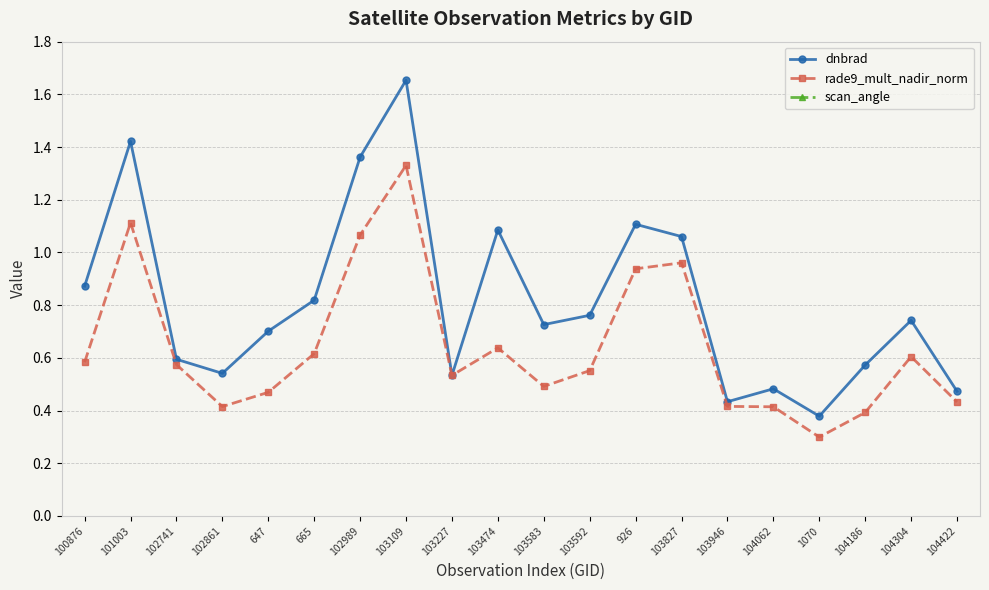

Reading left to right, extract all data points from this chart.

dnbrad: 100876=0.9	101003=1.4	102741=0.6	102861=0.5	647=0.7	665=0.8	102989=1.4	103109=1.7	103227=0.5	103474=1.1	103583=0.7	103592=0.8	926=1.1	103827=1.1	103946=0.4	104062=0.5	1070=0.4	104186=0.6	104304=0.7	104422=0.5
rade9_mult_nadir_norm: 100876=0.6	101003=1.1	102741=0.6	102861=0.4	647=0.5	665=0.6	102989=1.1	103109=1.3	103227=0.5	103474=0.6	103583=0.5	103592=0.6	926=0.9	103827=1.0	103946=0.4	104062=0.4	1070=0.3	104186=0.4	104304=0.6	104422=0.4
scan_angle: 100876=54.2	101003=45.9	102741=32.3	102861=47.4	647=54.2	665=55.3	102989=45.9	103109=30.2	103227=3.8	103474=56.0	103583=53.2	103592=49.3	926=36.6	103827=13.6	103946=16.2	104062=38.5	1070=50.7	104186=52.0	104304=41.7	104422=22.5